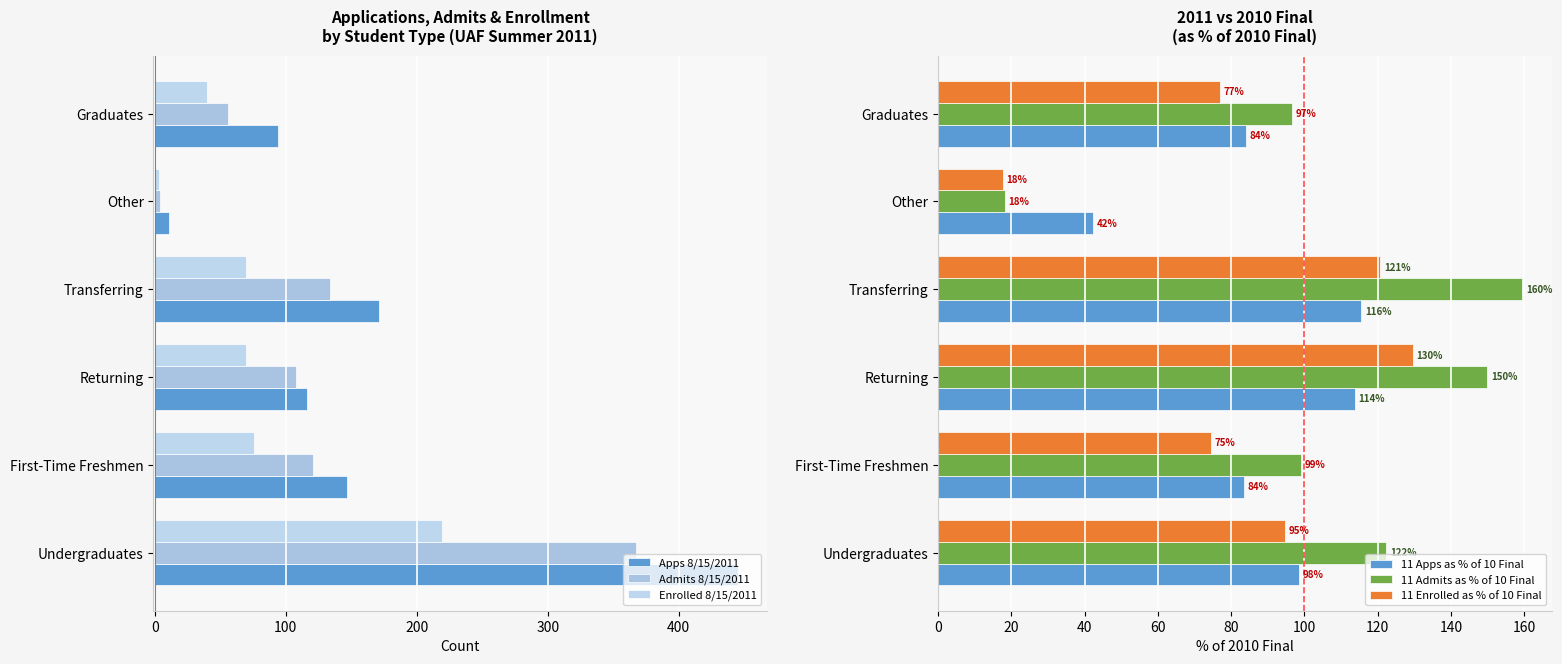

Rank the series by their maximum value, from highest to lowest.

Apps 8/15/2011, Admits 8/15/2011, Enrolled 8/15/2011, 11 Admits as % of 10 Final, 11 Enrolled as % of 10 Final, 11 Apps as % of 10 Final